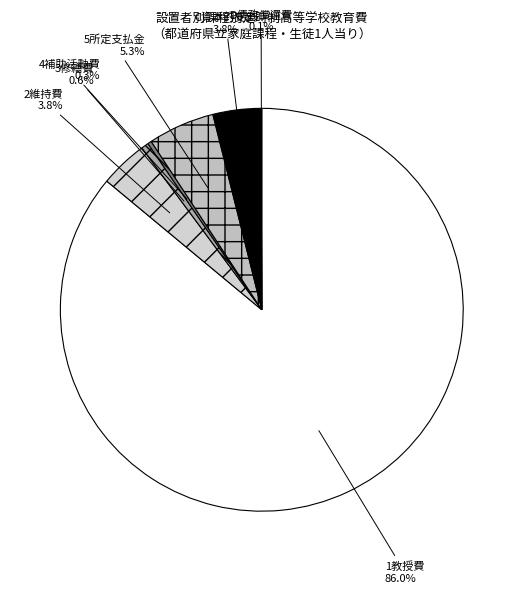

What percentage is the 2維持費 slice, to the nearest percent?

4%